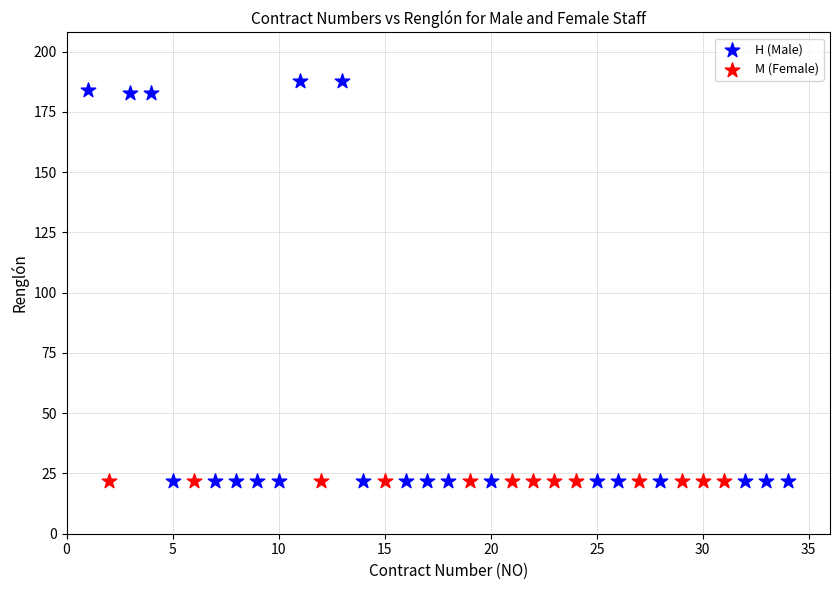

Which series reaches the maximum Y coordinate?

H (Male)